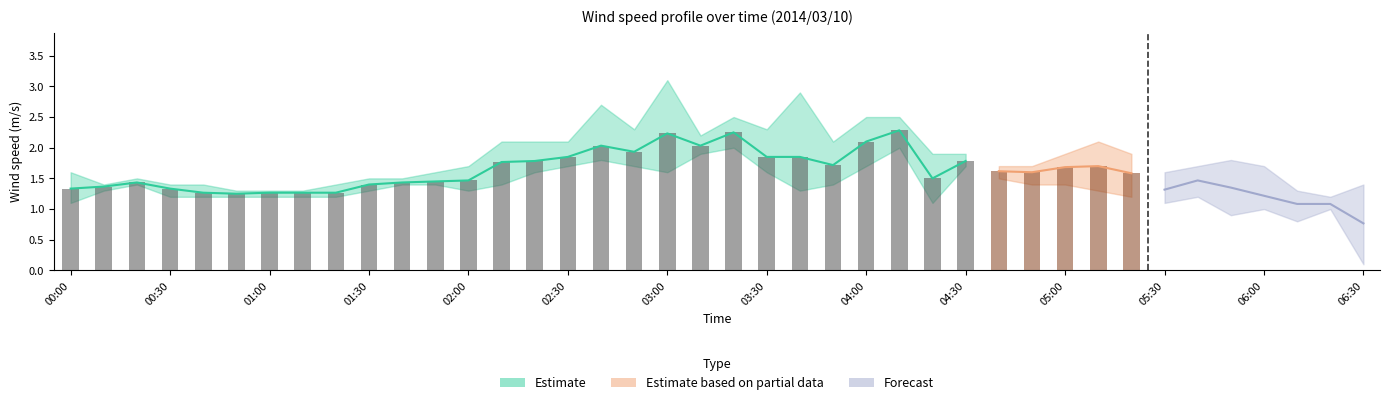

At how many categories does at least one series exceed 0?

40